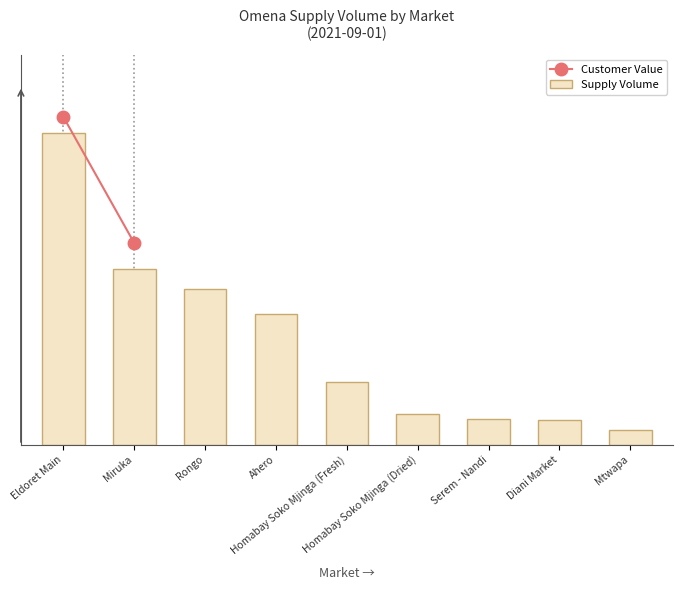

Does the chart contain any negative values?

No